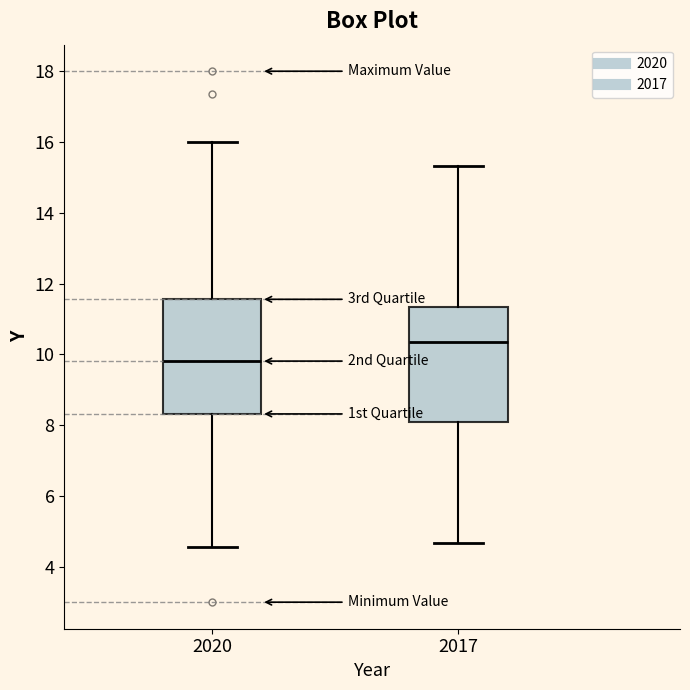

Where is the lower edge of the box at x = 2017 on the y-axis? The values are not printed on the chart, so give them approximately, as read against the axis.

8.0